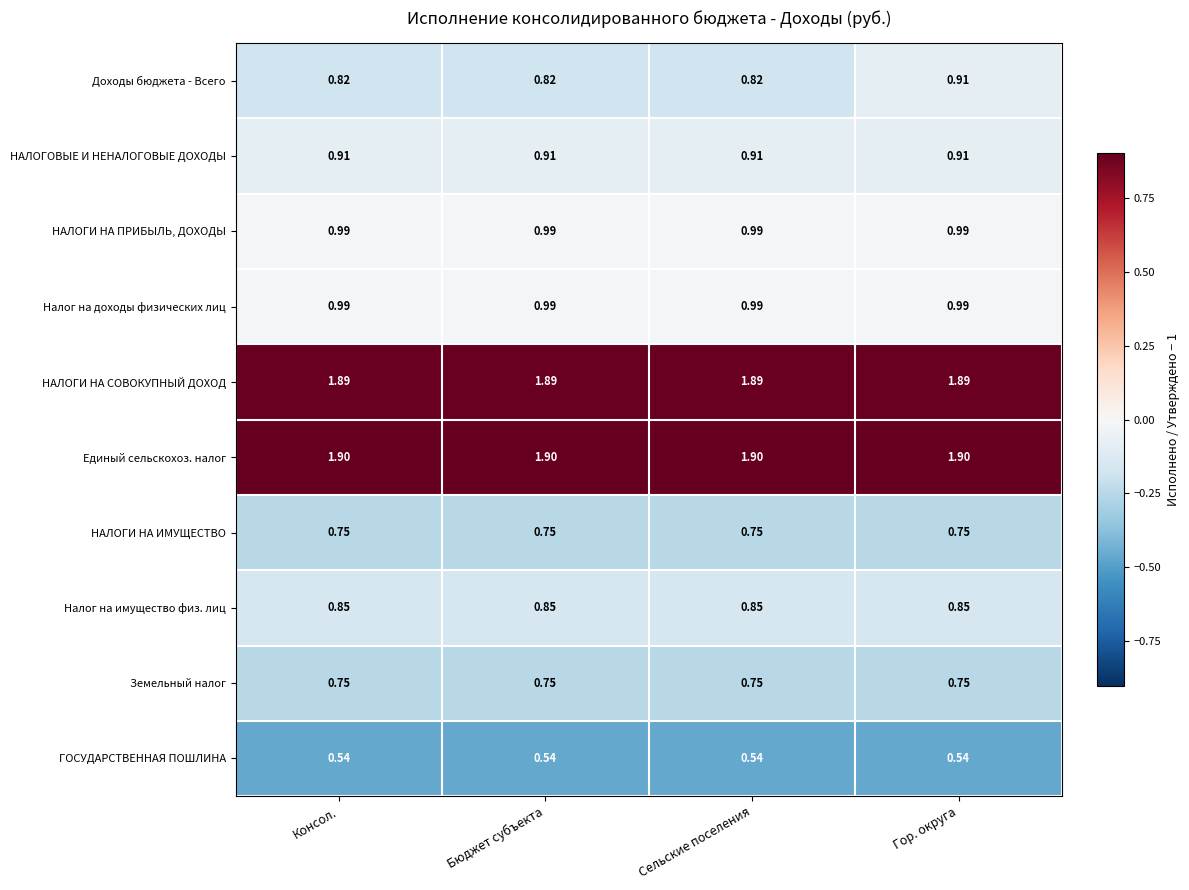

Which series changed the most between Сельские поселения and Гор. округа?

Доходы бюджета - Всего